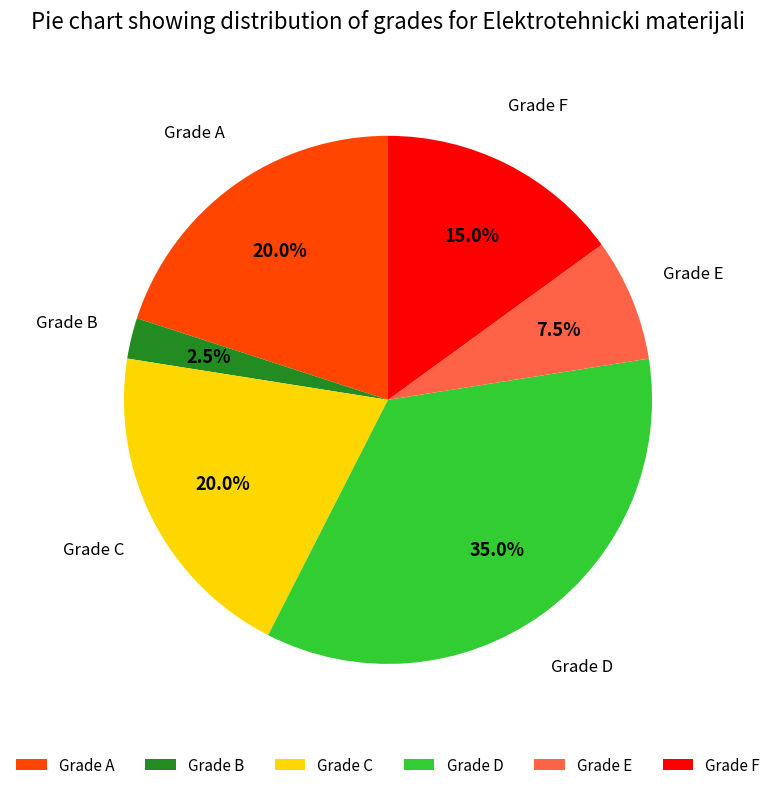

Which slice is the largest?

Grade D